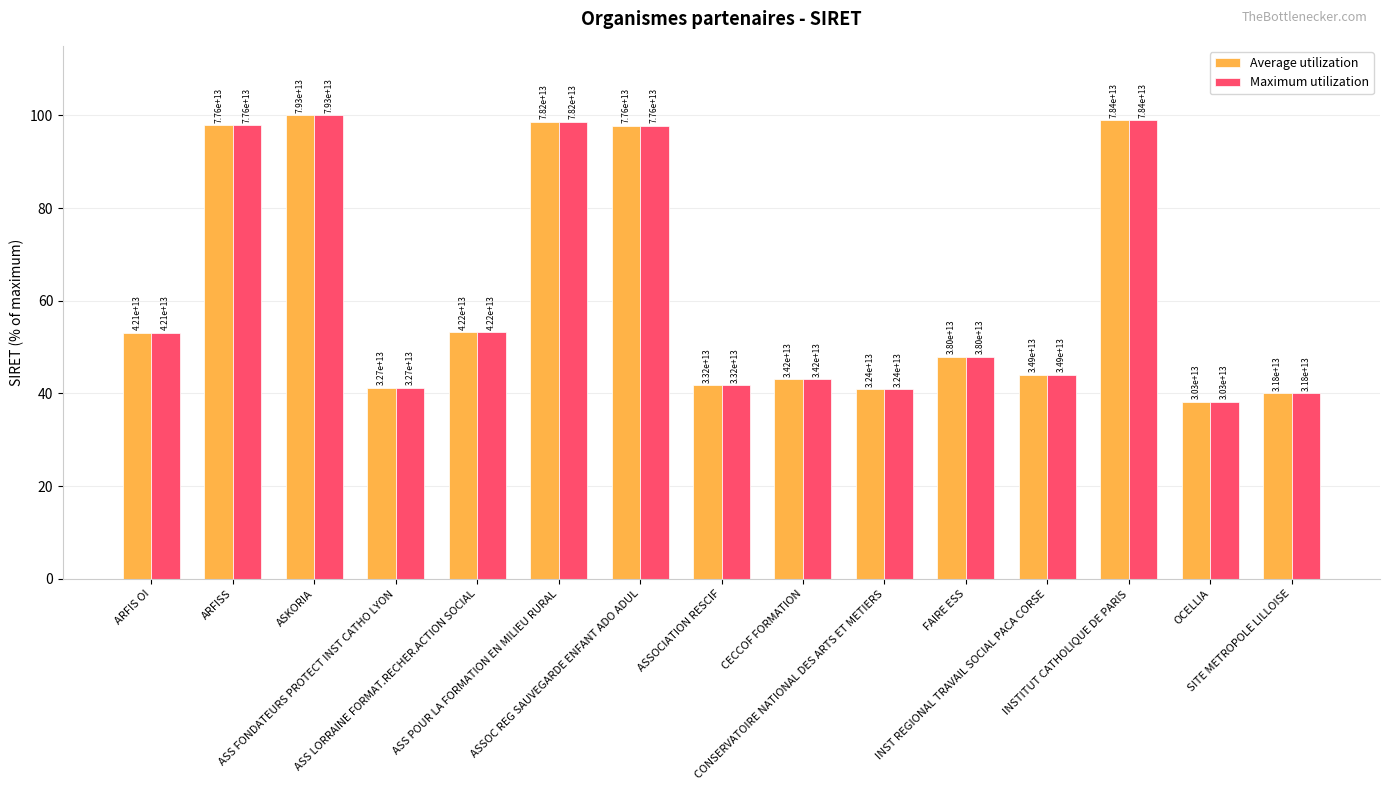

Where is Maximum utilization nearest to the value 69?

ASS LORRAINE FORMAT.RECHER.ACTION SOCIAL